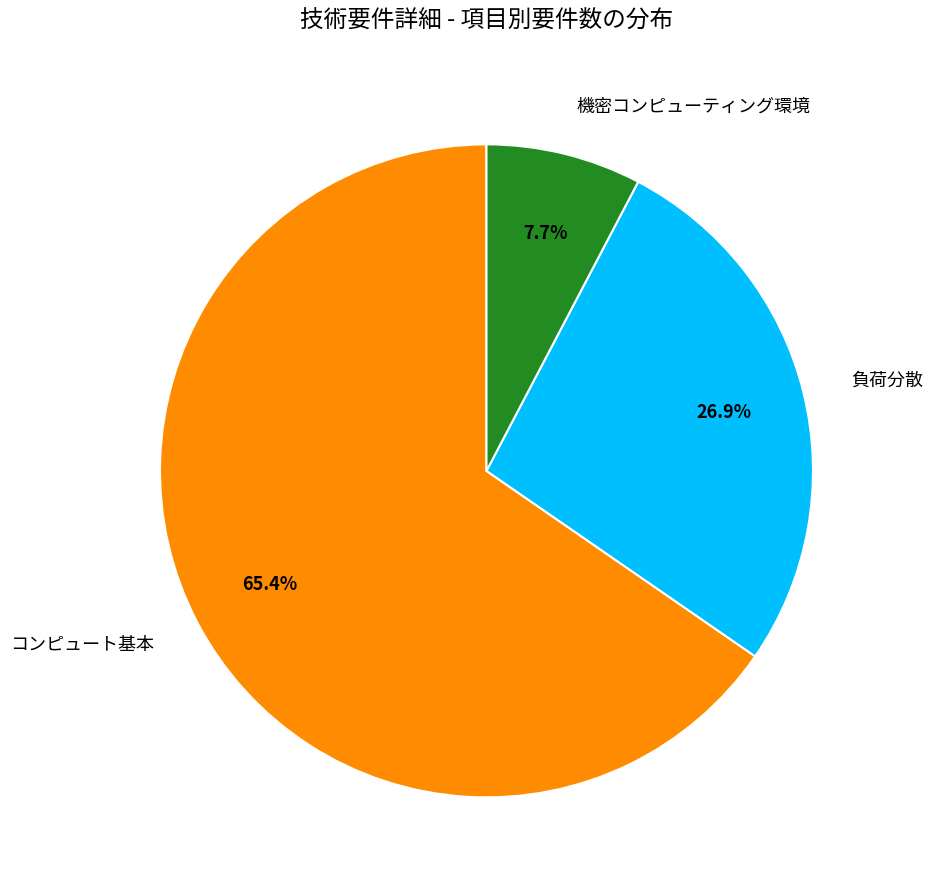

Which category accounts for the majority?

コンピュート基本